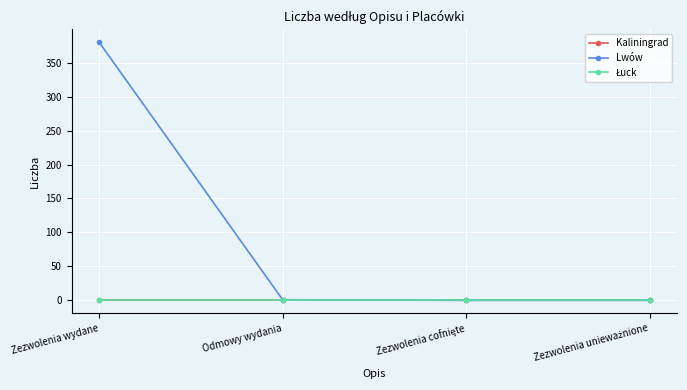

True or false: Łuck and Kaliningrad intersect in this chart.

False